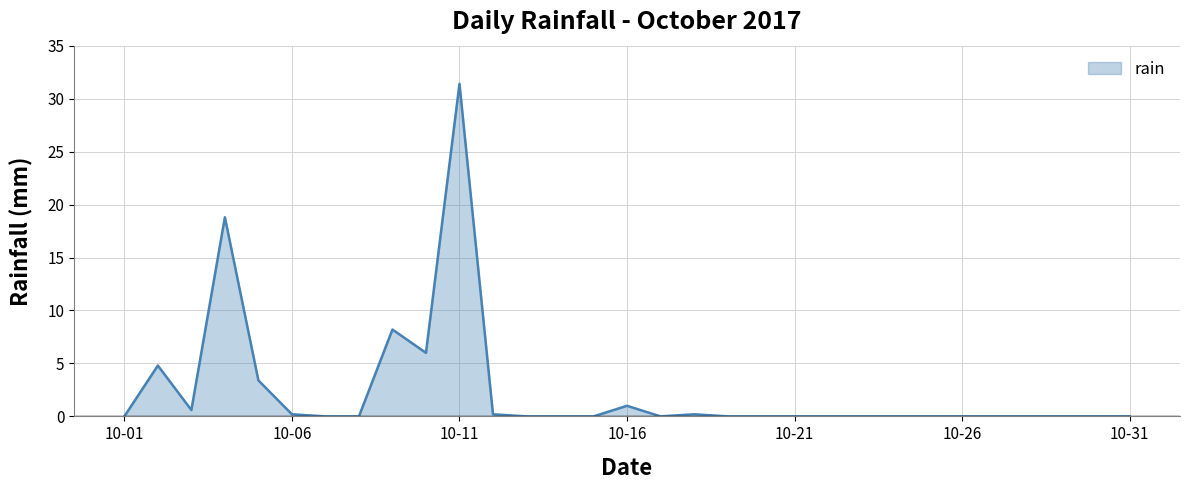

Reading left to right, list all the values displayed in this chart.

0.0	4.8	0.6	18.8	3.4	0.2	0.0	0.0	8.2	6.0	31.4	0.2	0.0	0.0	0.0	1.0	0.0	0.2	0.0	0.0	0.0	0.0	0.0	0.0	0.0	0.0	0.0	0.0	0.0	0.0	0.0